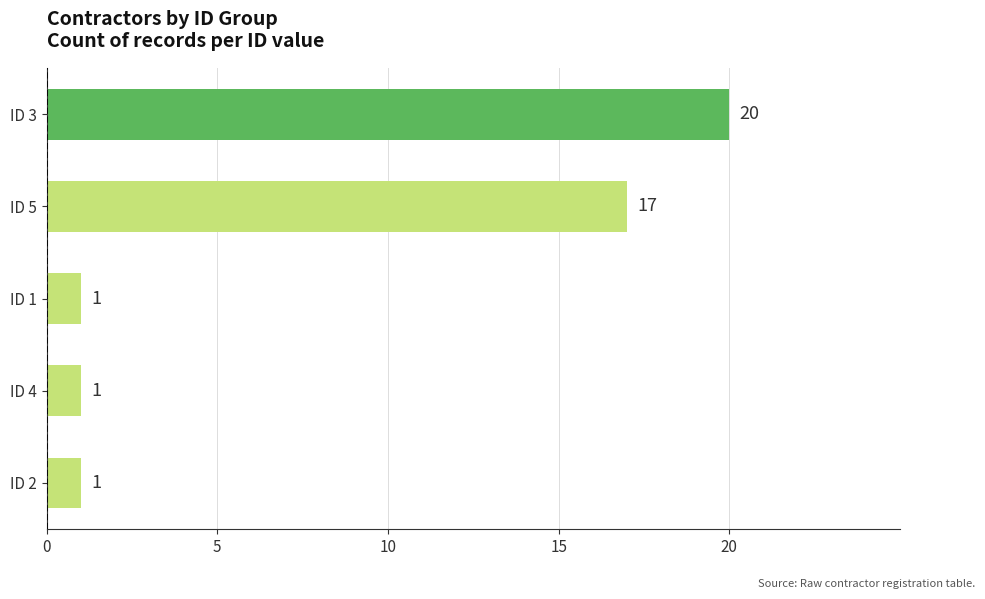

Are the bars grouped side by side (vs. stacked)?

No